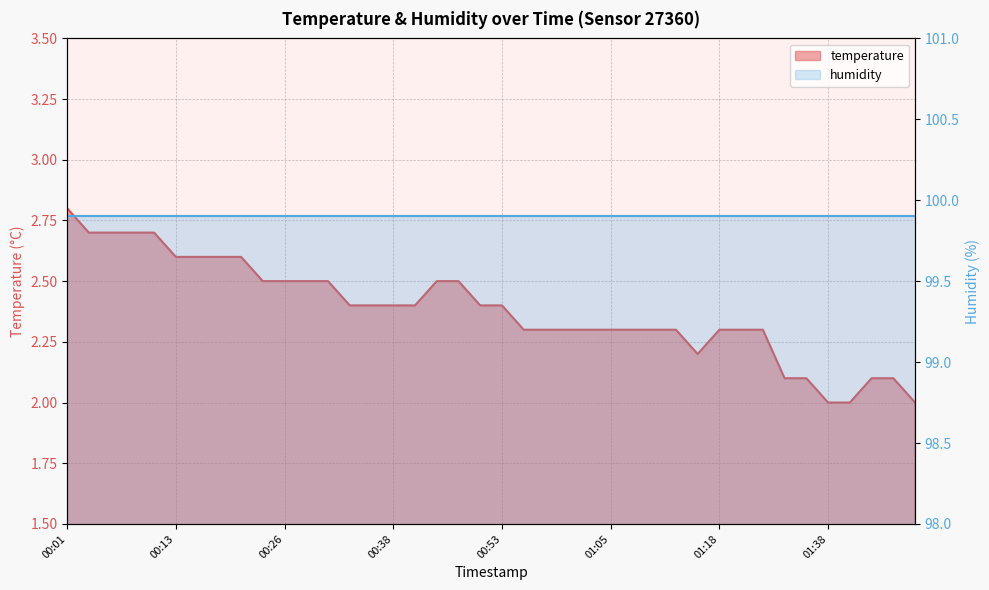

At which category does the chart reach its minimum across all series?

01:38